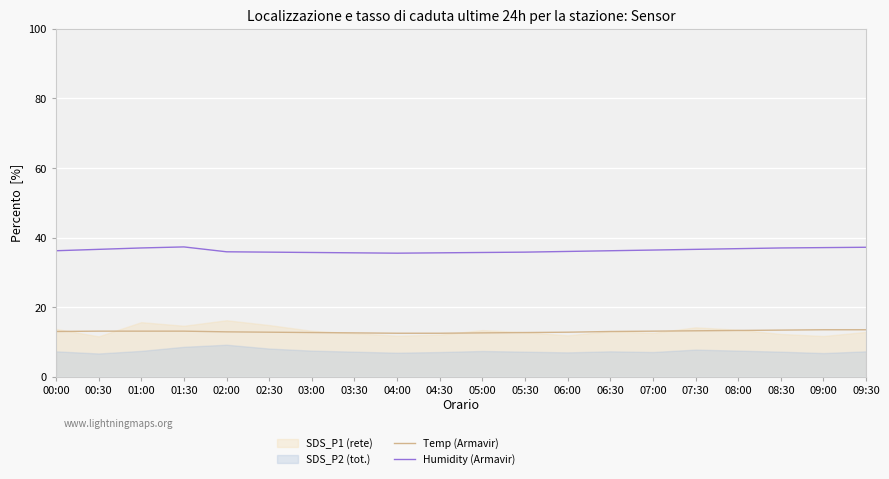

Read the Humidity (Armavir) value at 06:30.

36.2